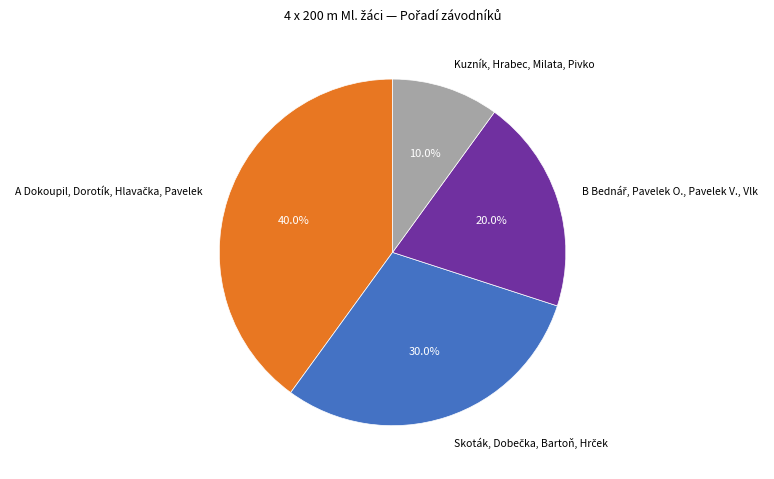

How many slices are in this pie chart?

4